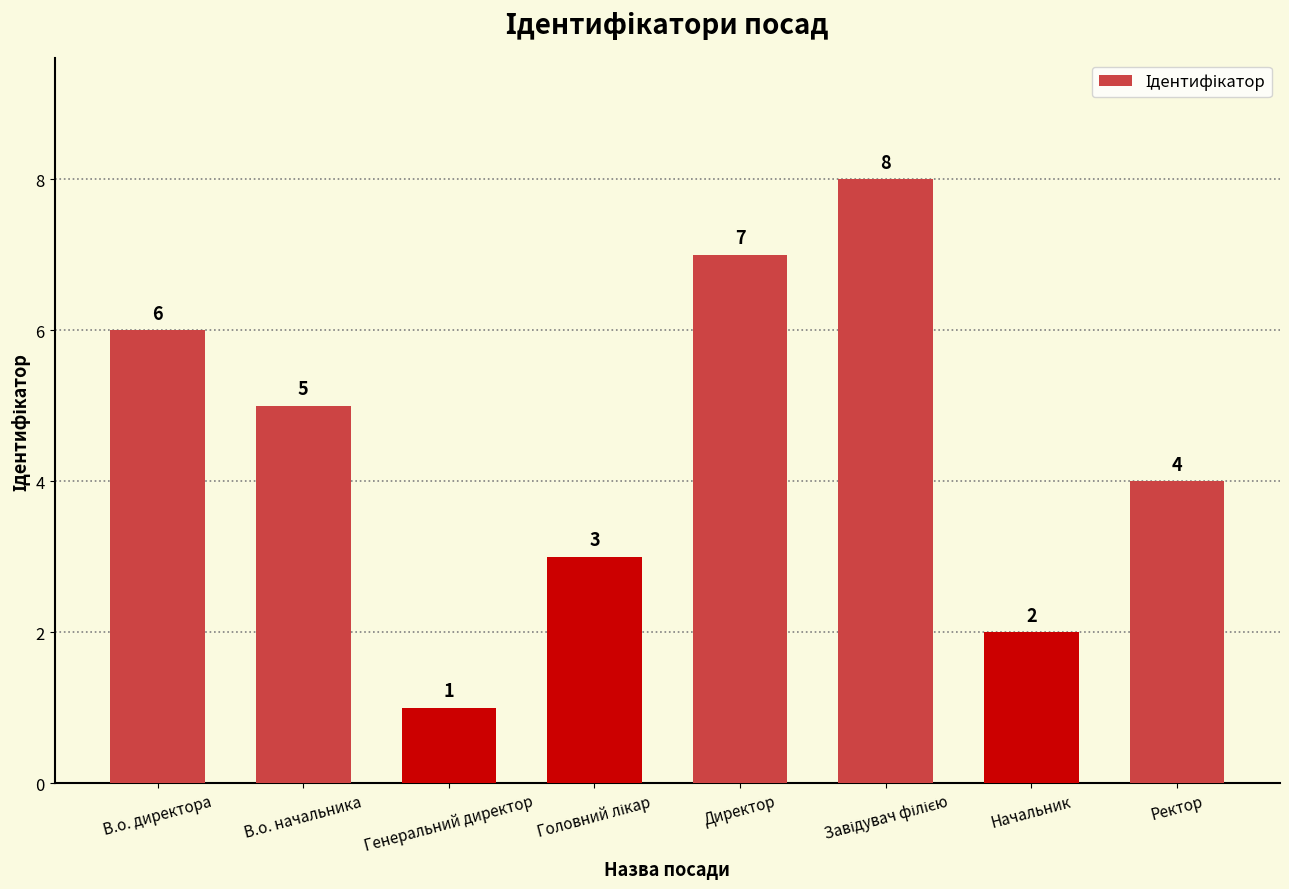

What is the greatest value displayed?

8